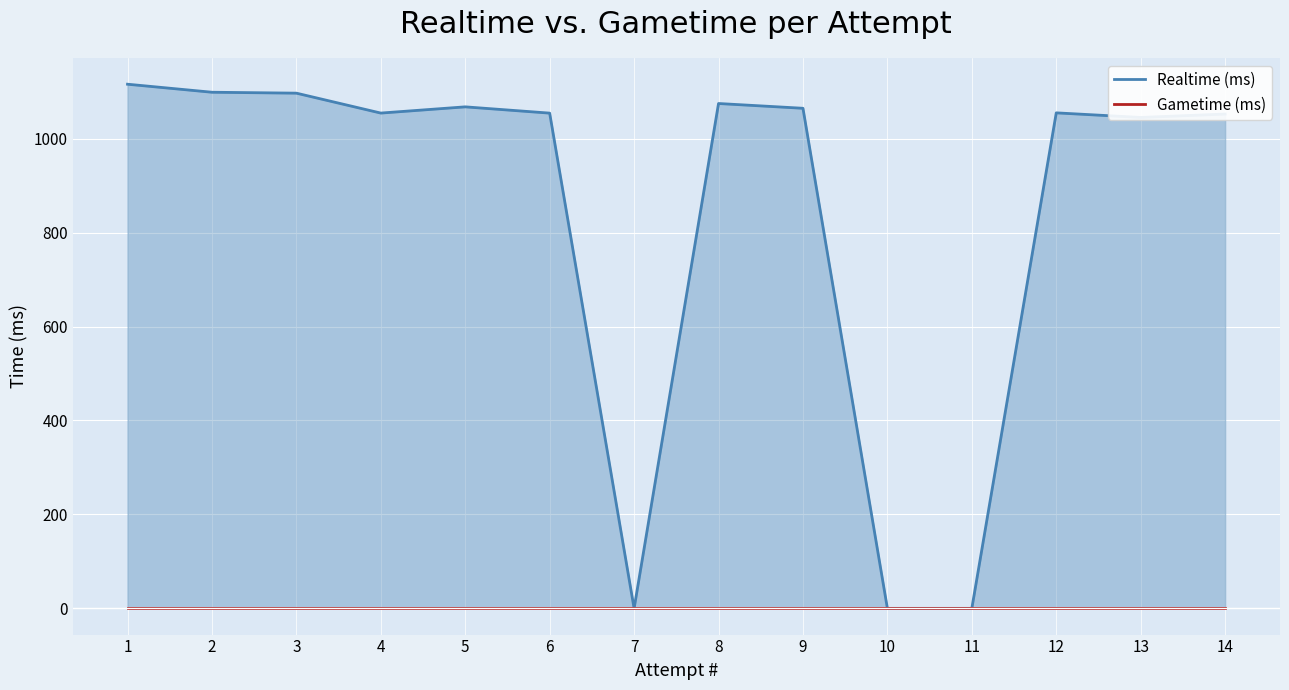

What is the value of the Realtime (ms) point at the 13th from the left?

1045.0